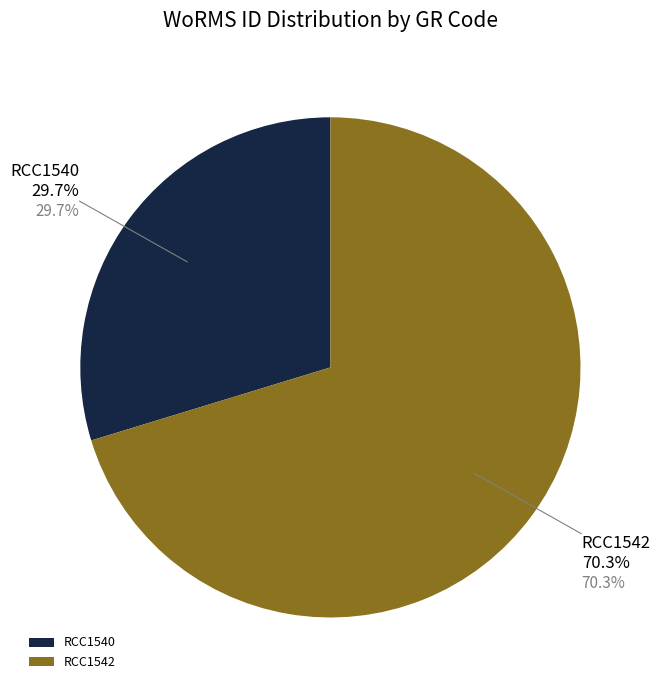

To the nearest percent, what portion does RCC1542 represent?

70%